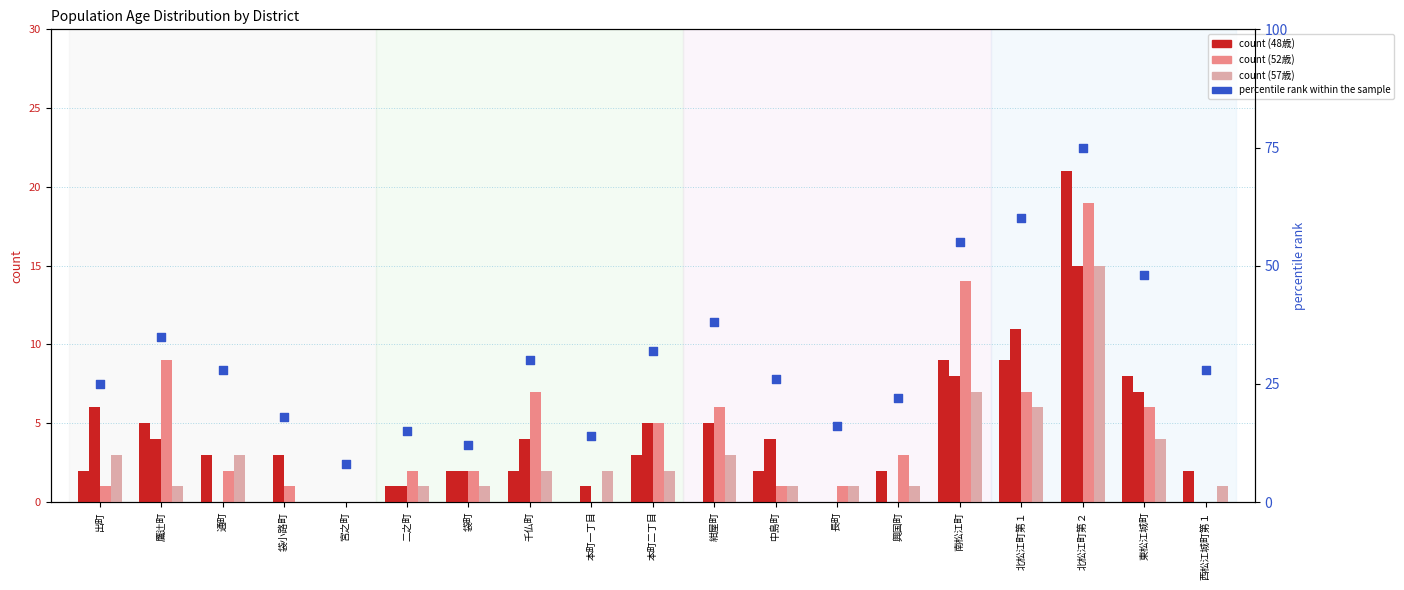

Which series has the widest spread of Y values?

percentile rank within the sample